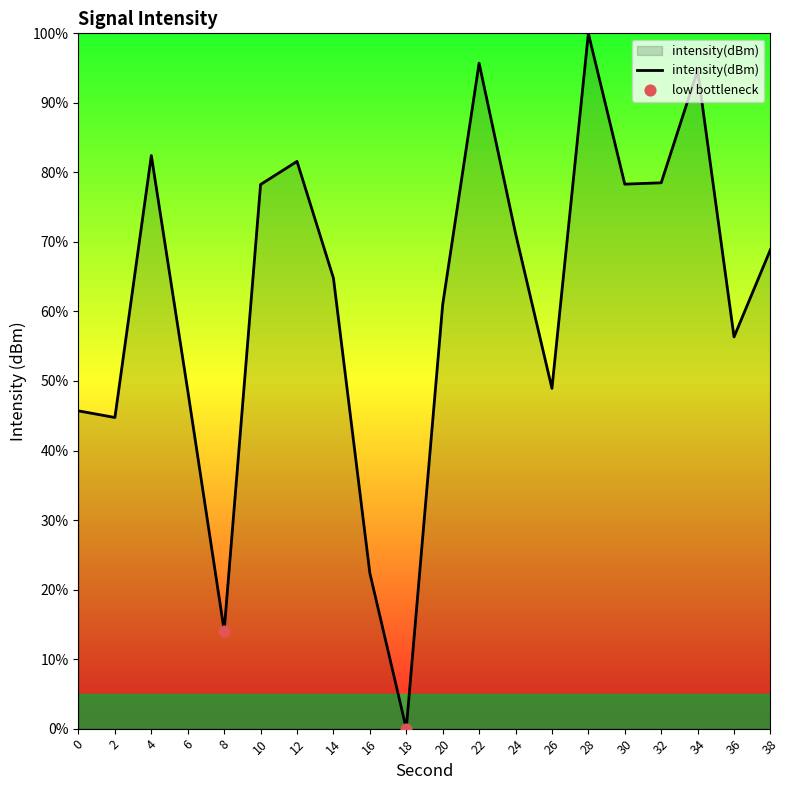

Which has a higher value, 30 or 24?

30